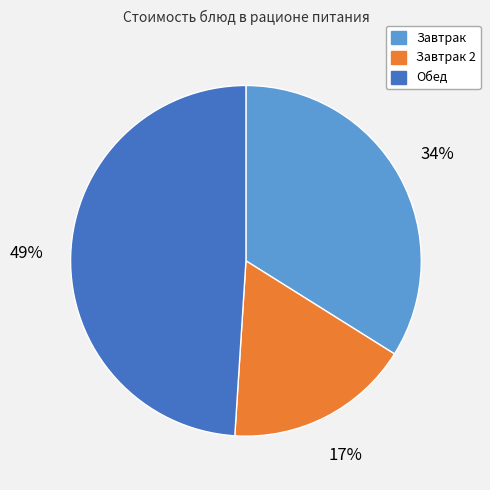

Does any single category account for the majority?

No